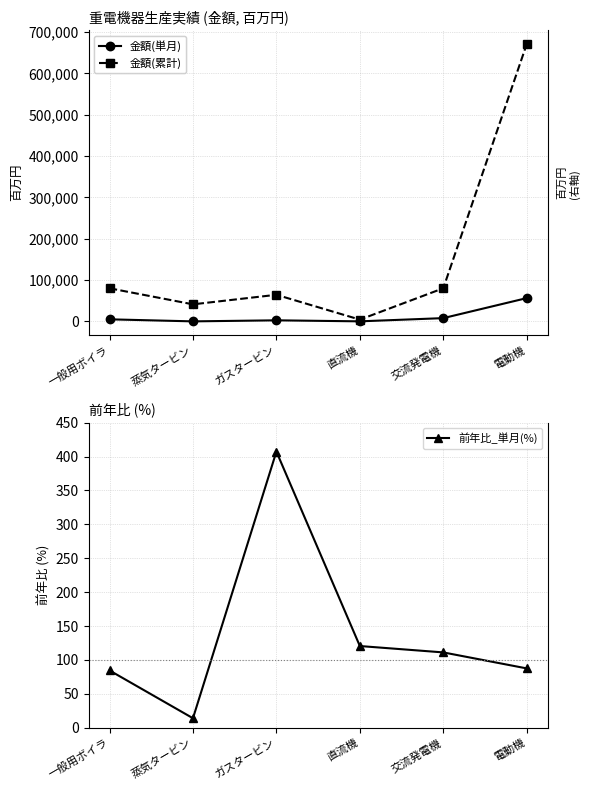

What is the average value of the 金額(単月) series?

12242